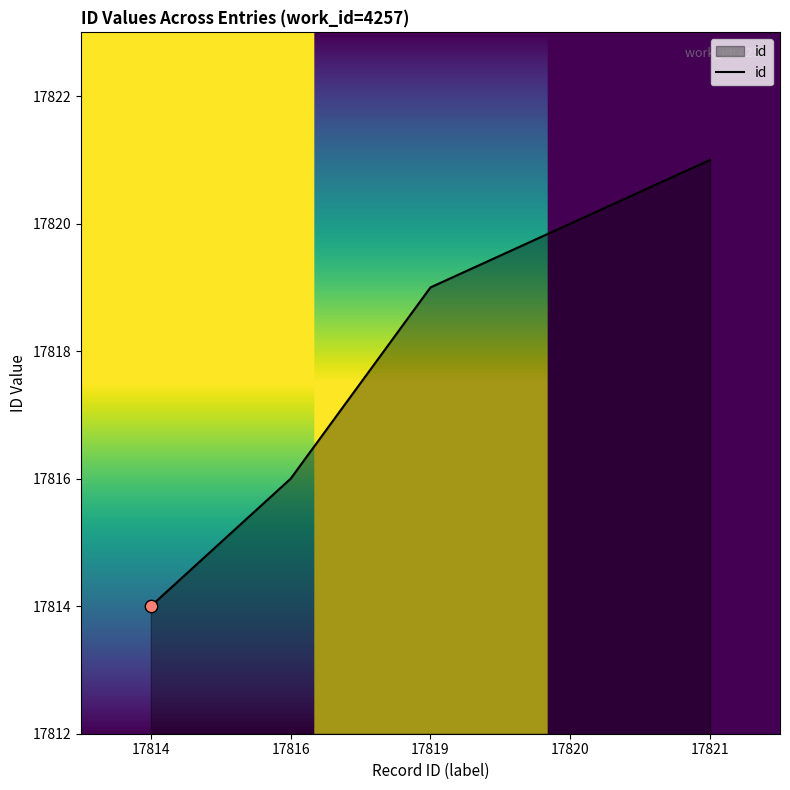

Approximately how many times larger is the value at 17820 compared to 17814?

1.0